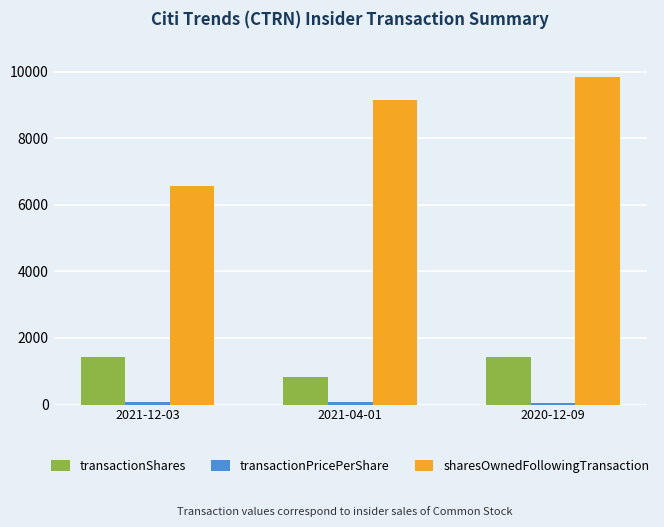

Which series has the widest spread of values?

sharesOwnedFollowingTransaction